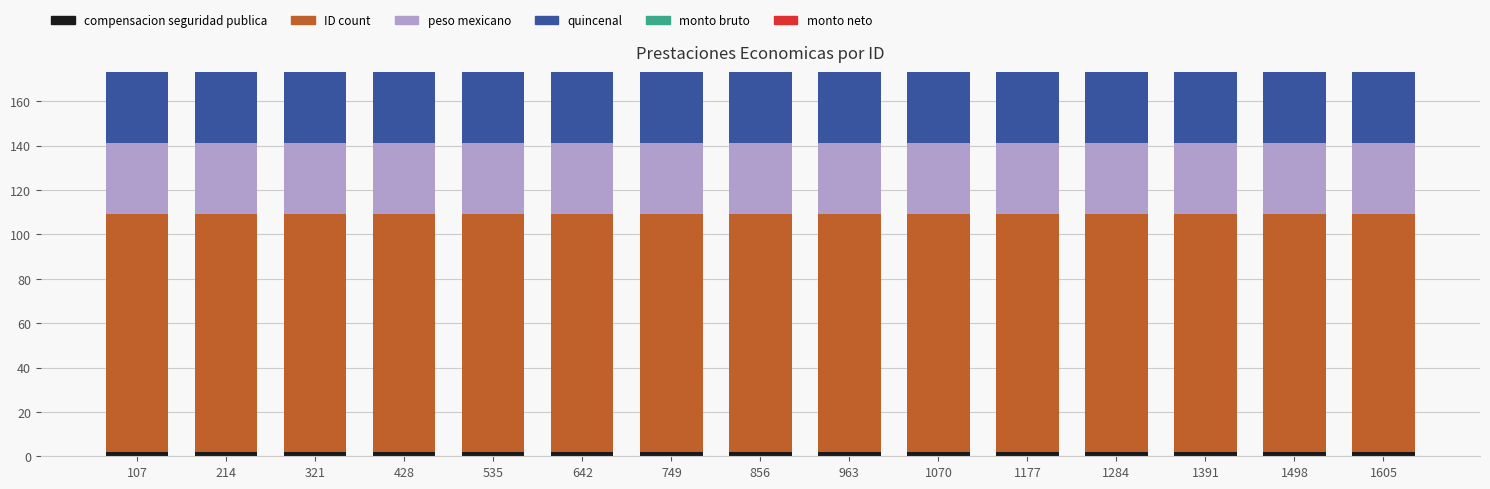

How many distinct data groups are displayed?

4